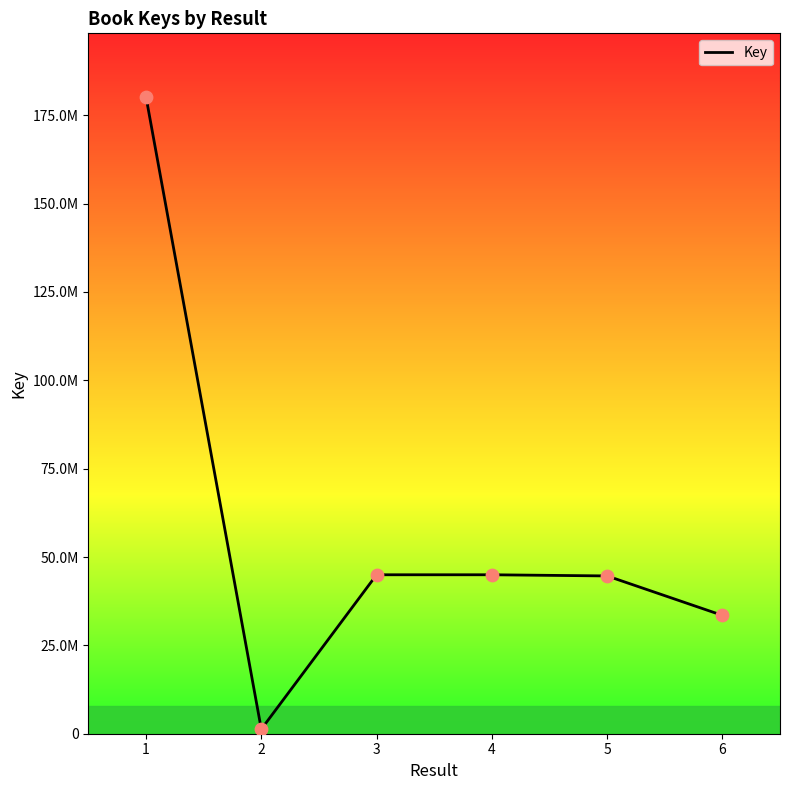

What is the change in value from 2 to 4?

+43695190